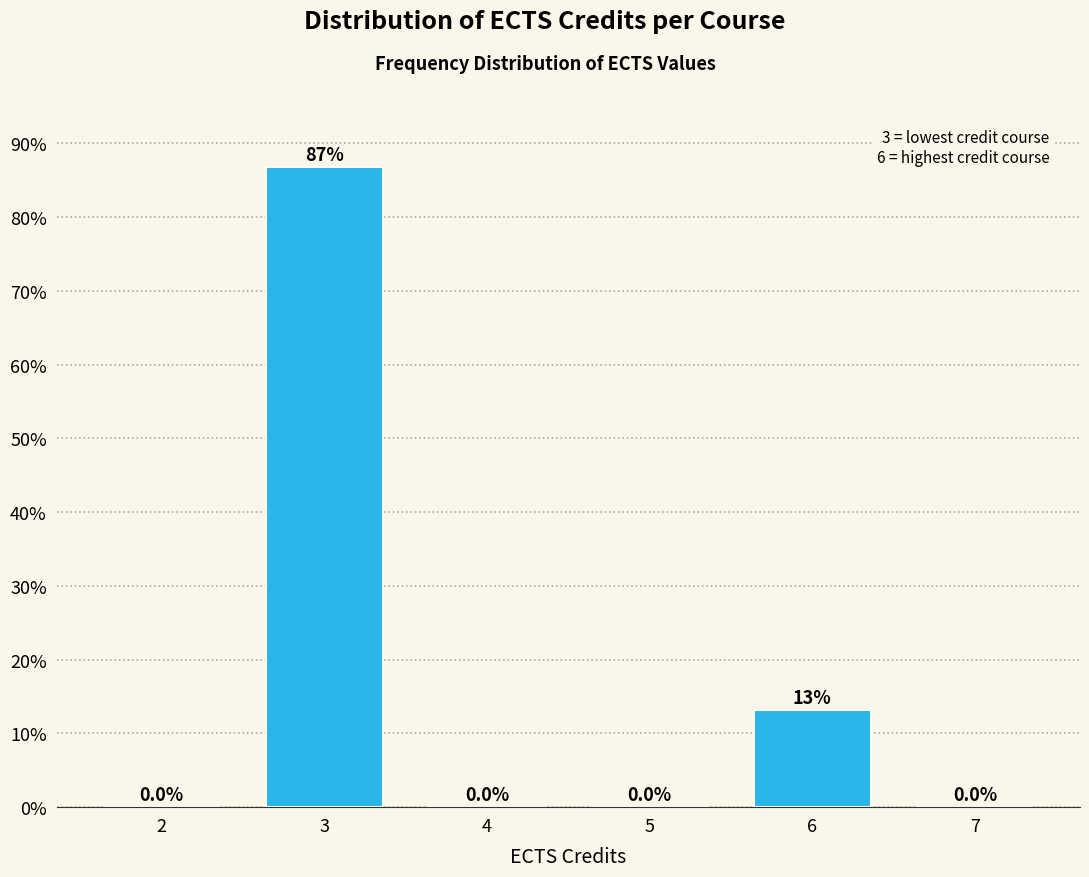

Reading left to right, list all the values displayed in this chart.

2=0.0	3=86.8	4=0.0	5=0.0	6=13.2	7=0.0